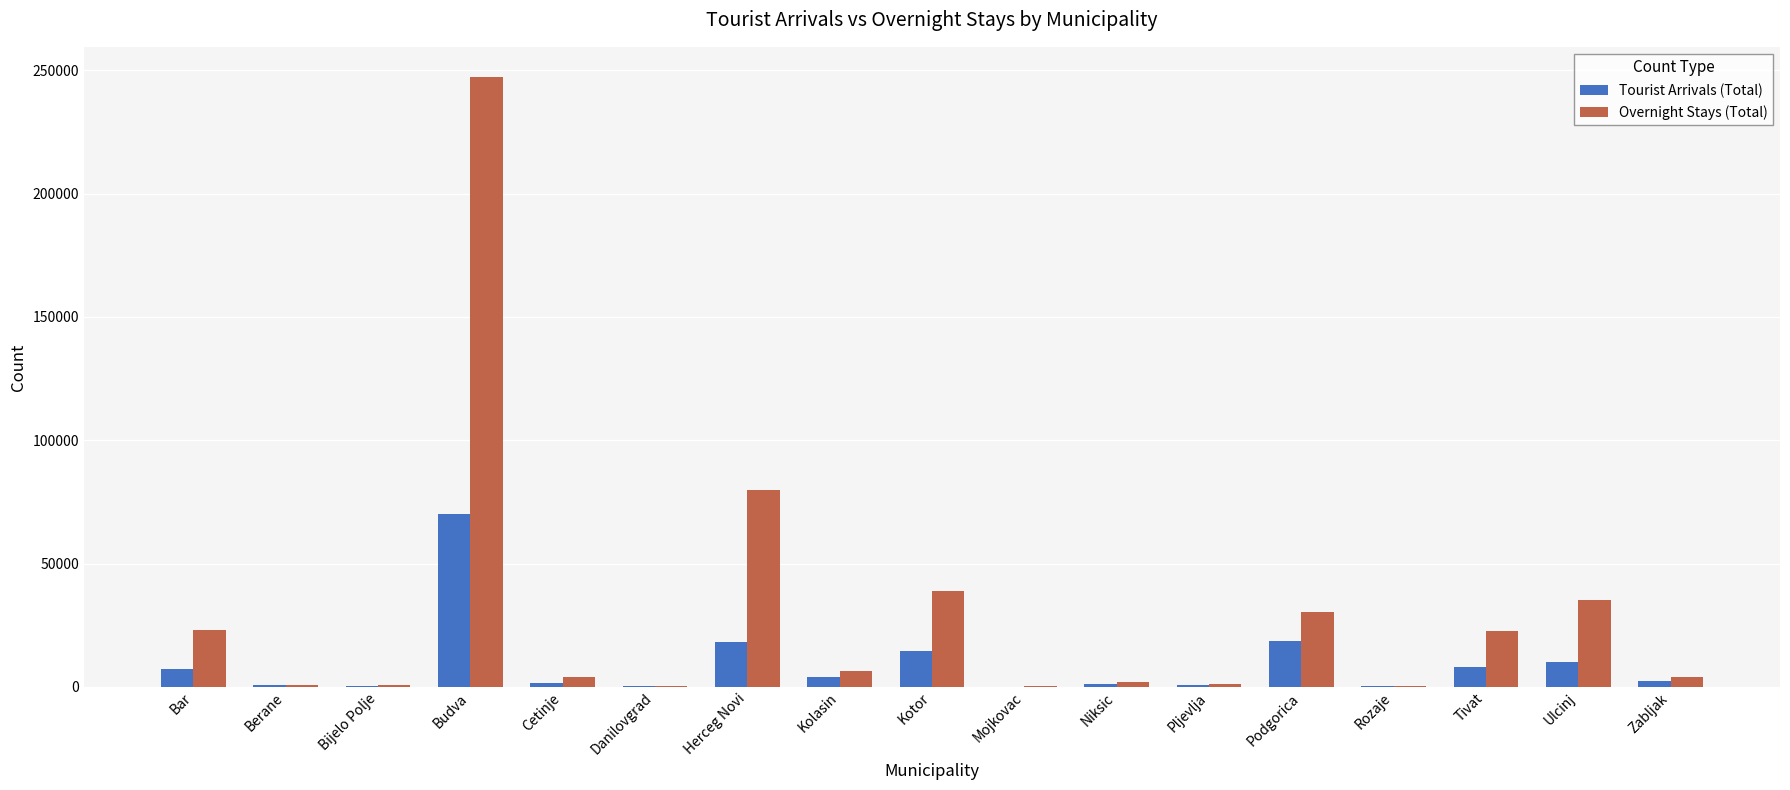

What is the total value across all series at Budva?

317151